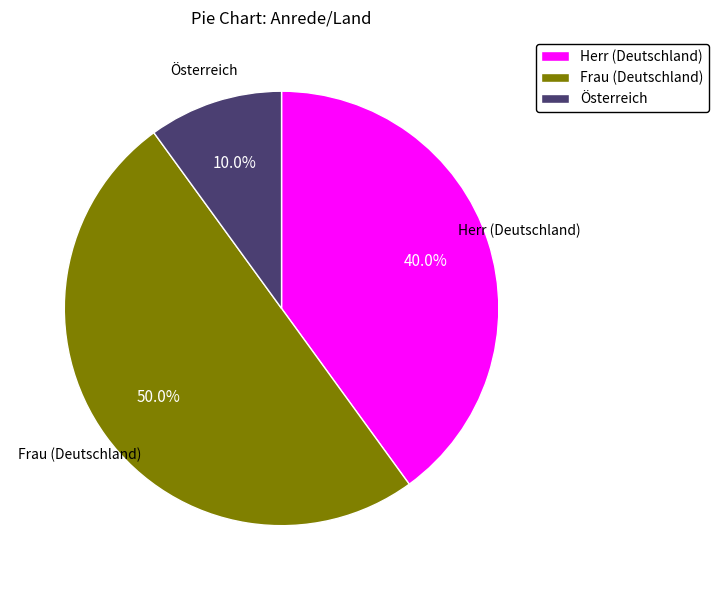

Approximately how many times larger is the value at Herr (Deutschland) compared to Österreich?

4.0